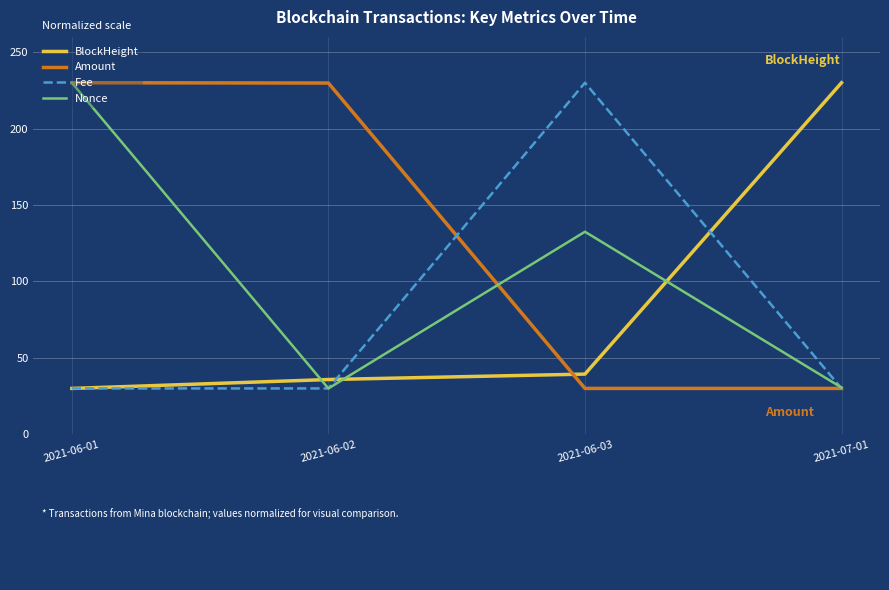

What is the difference between the highest and lowest values at 2021-06-02?

199.8